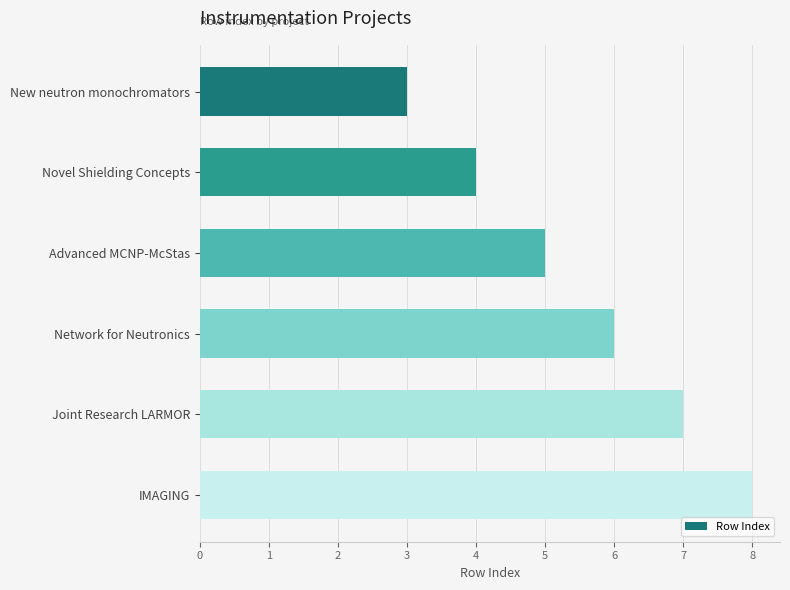

Reading top to bottom, extract all data points from this chart.

New neutron monochromators=3	Novel Shielding Concepts=4	Advanced MCNP-McStas=5	Network for Neutronics=6	Joint Research LARMOR=7	IMAGING=8